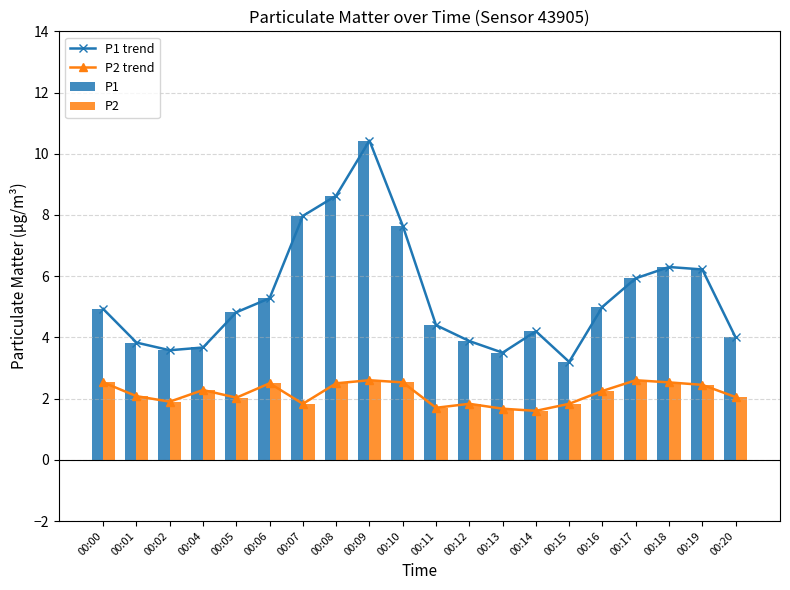

True or false: P1 has a value of 8.1 at 00:06.

False